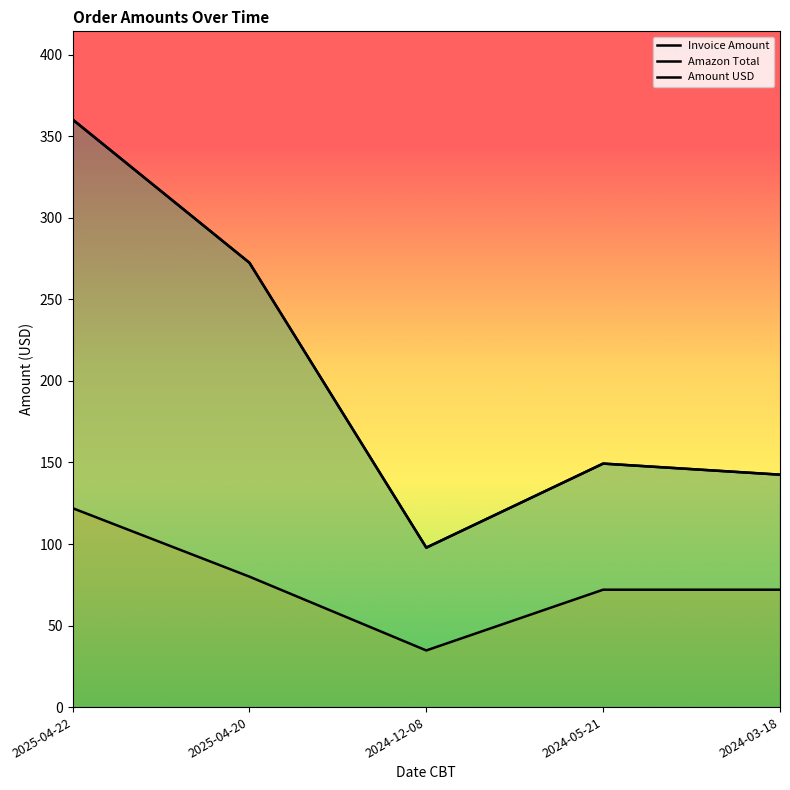

The Amount USD series shows 71.0 at 2024-03-18. True or false?

False